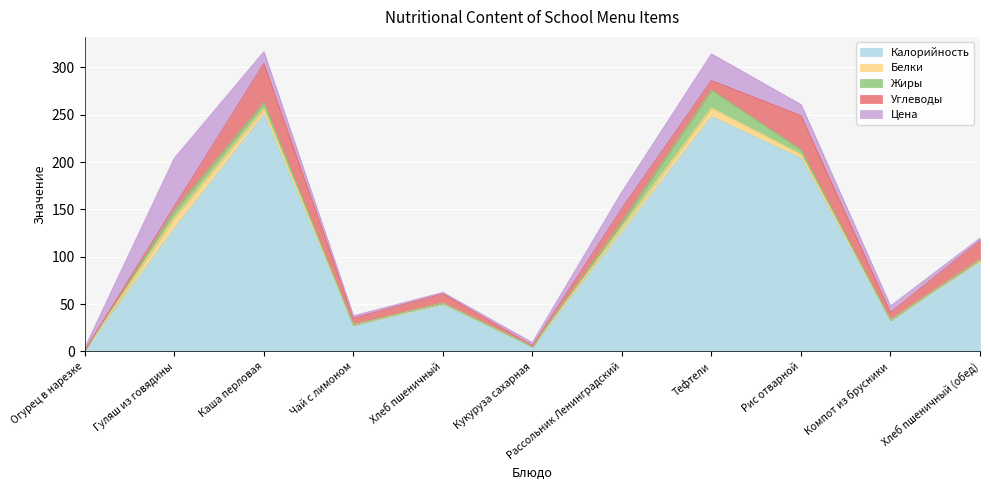

Where is Белки nearest to the value 5?

Рассольник Ленинградский